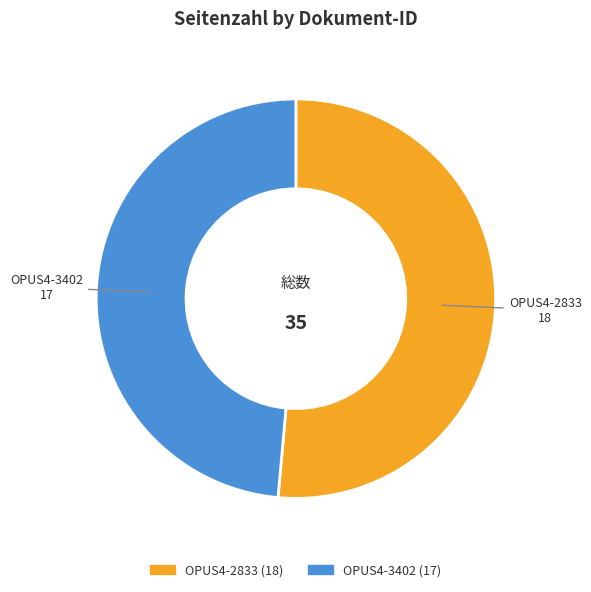

Is the sum of OPUS4-2833 and OPUS4-3402 greater than half?

Yes